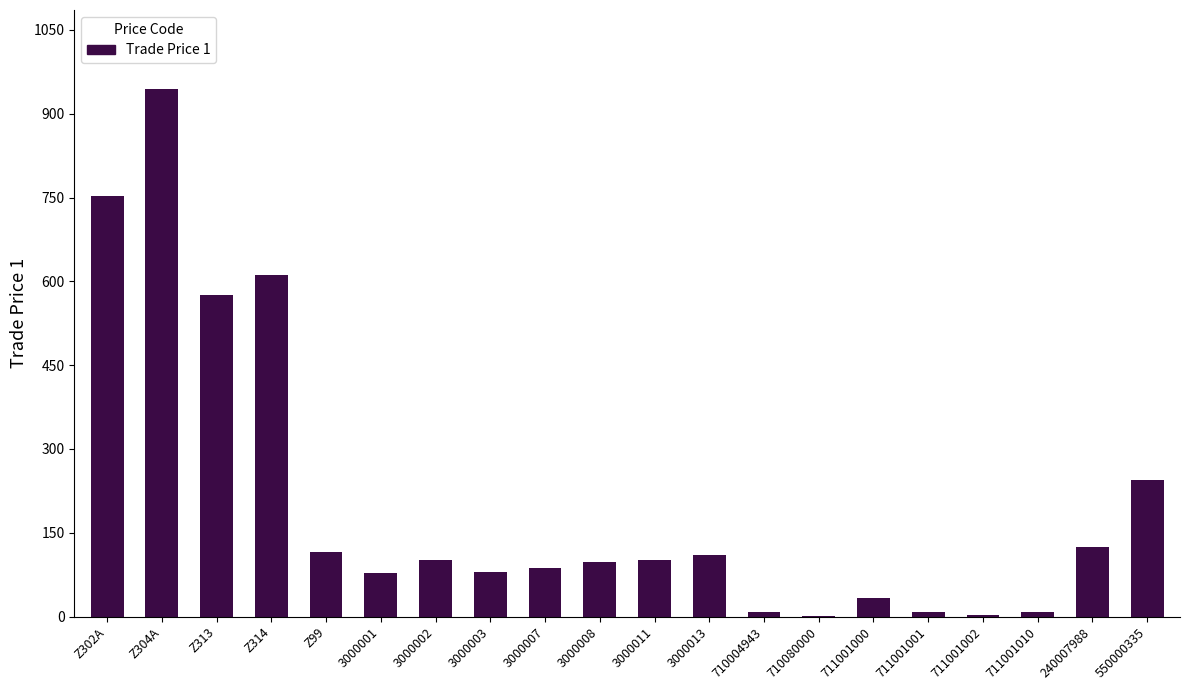

Where is the data nearest to the value 472?

Z313